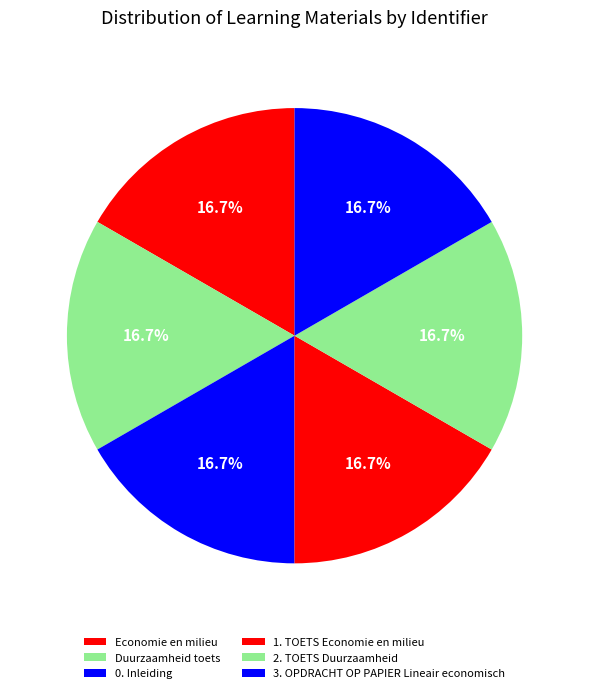

To the nearest percent, what portion does Duurzaamheid toets represent?

17%